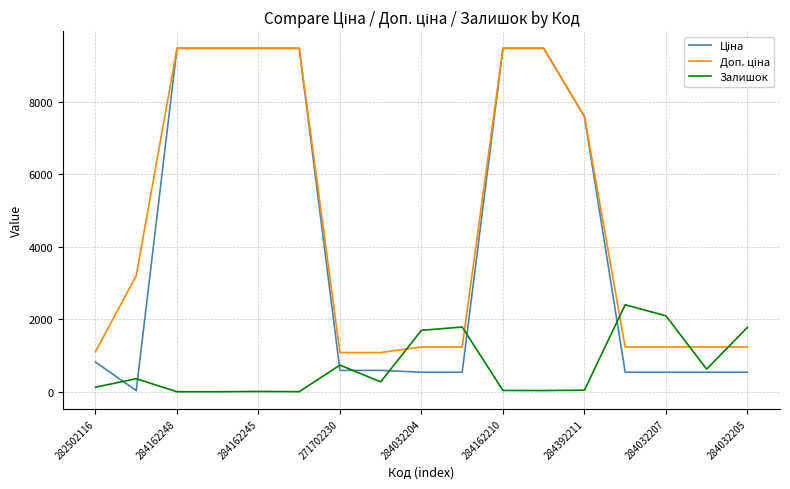

How many lines are shown in the chart?

3